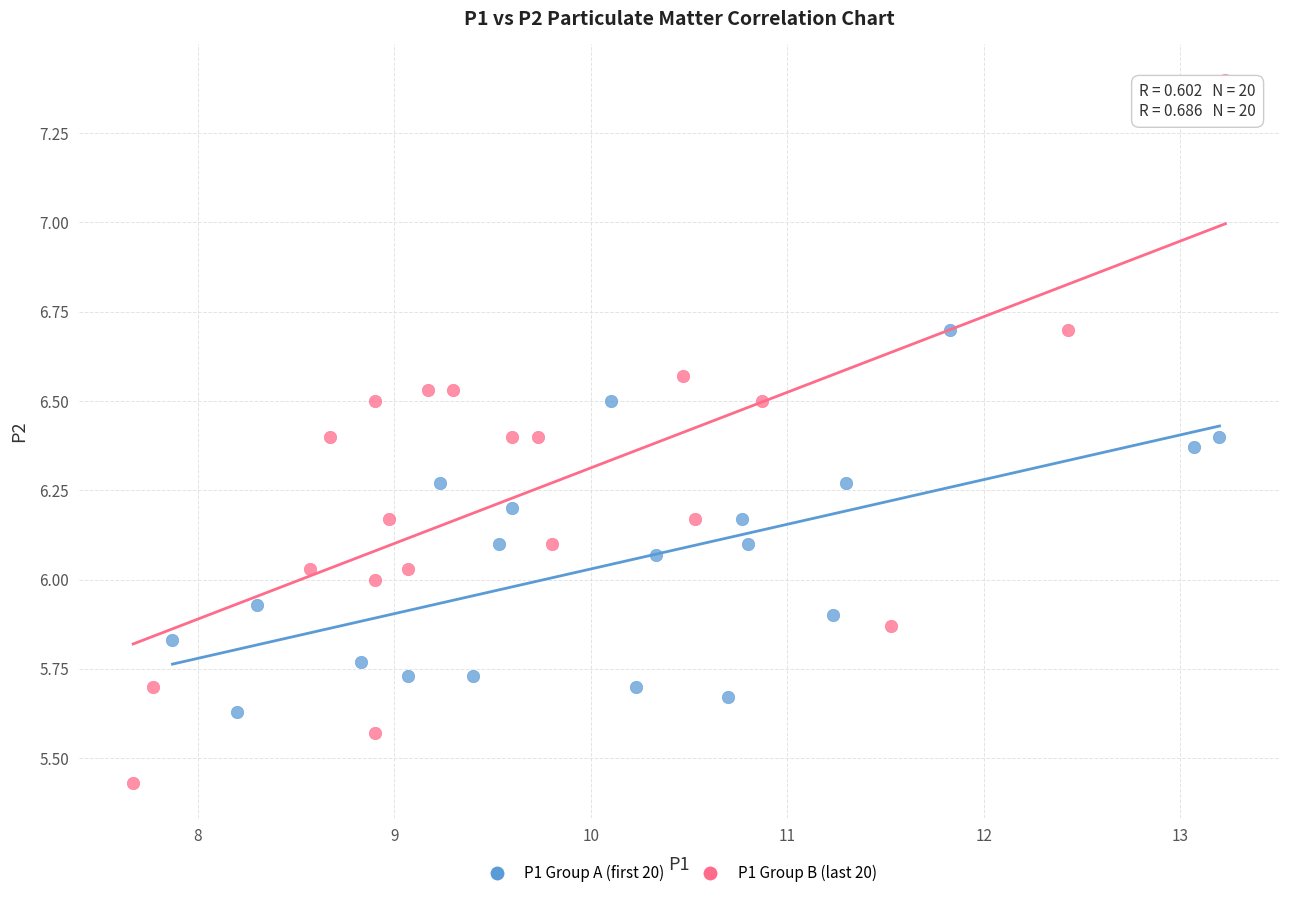

Which series reaches the minimum Y coordinate?

P1 Group B (last 20)